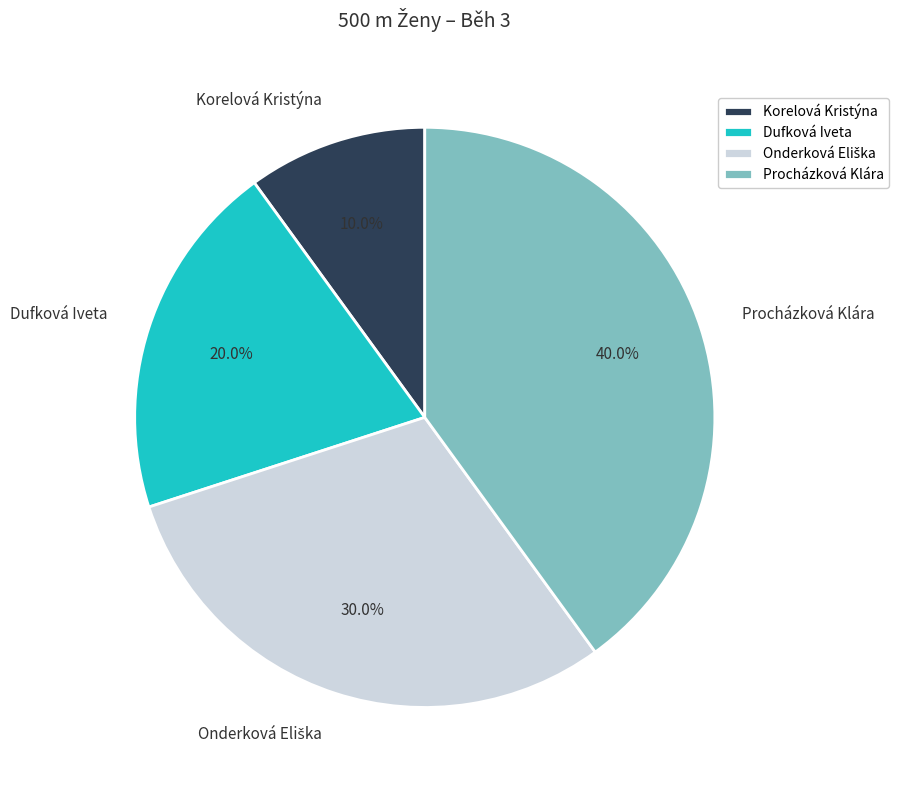

How much of the chart is everything except Procházková Klára?

60.0%